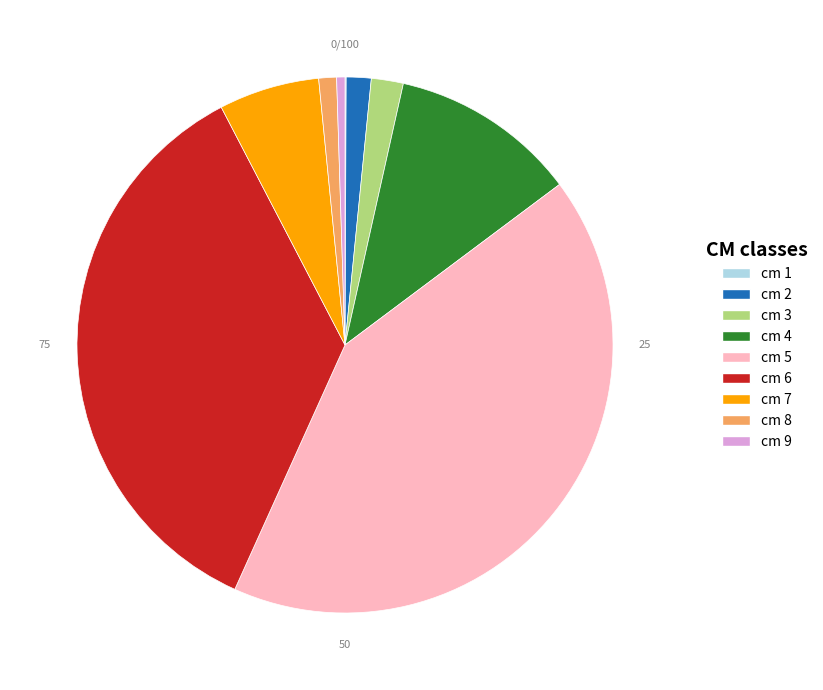

Does any single category account for the majority?

No